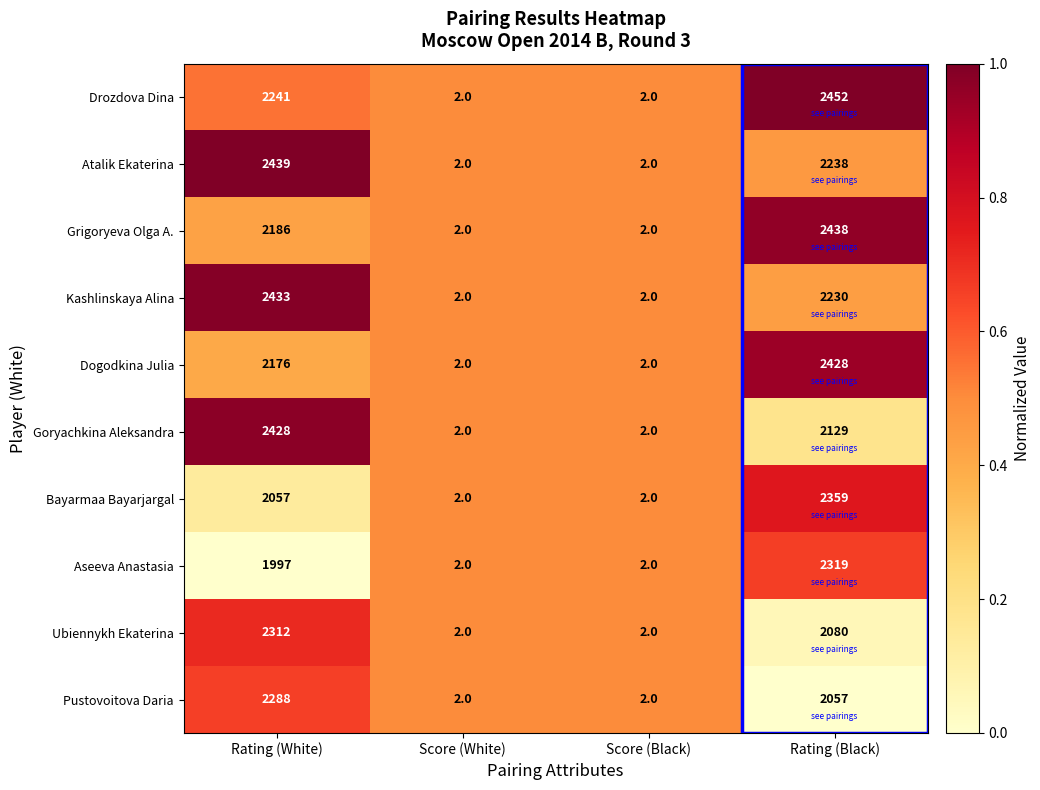

What is the sum of the Ubiennykh Ekaterina values at Rating (Black) and Score (White)?

2082